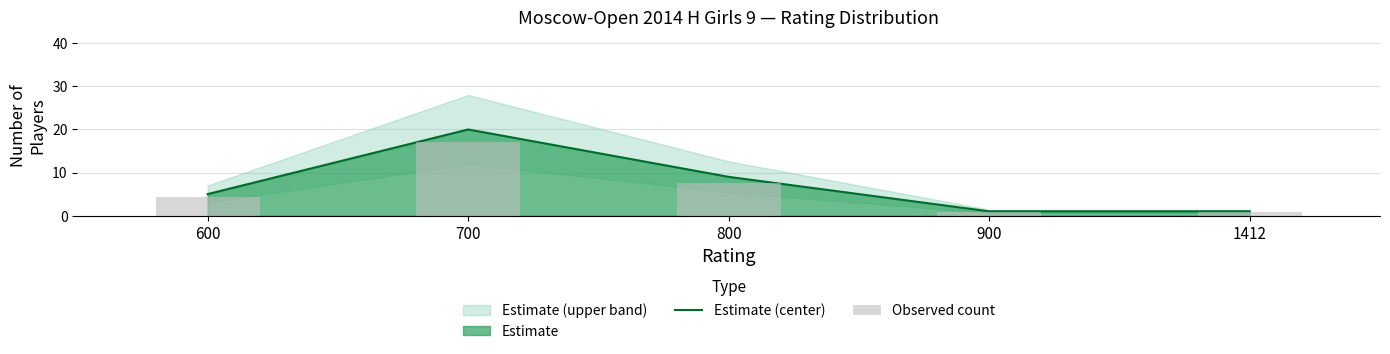

What is the value of the 5th bar from the left?

1